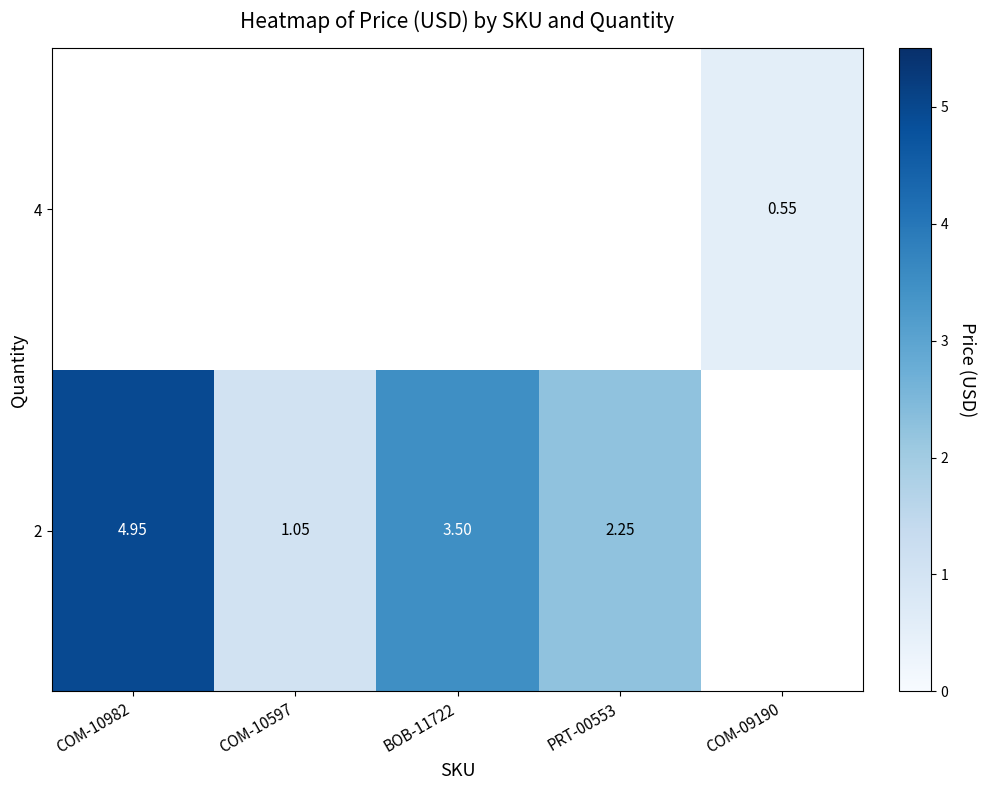

What is the approximate value of row_0 at PRT-00553?

2.2